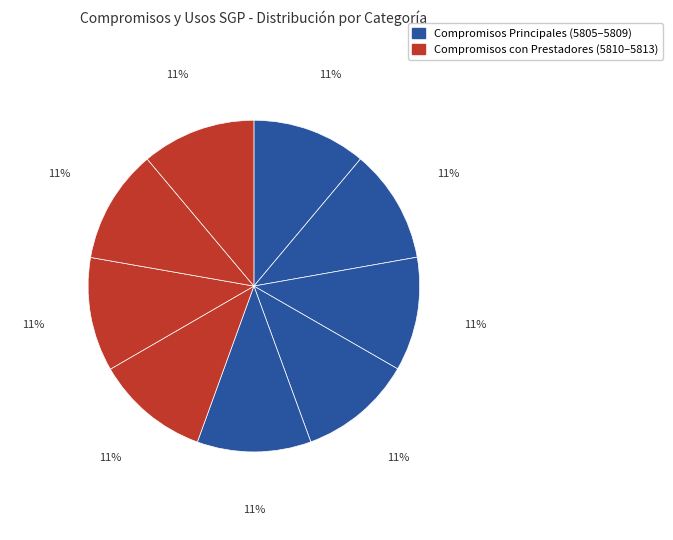

Count the number of slices in the pie.

9